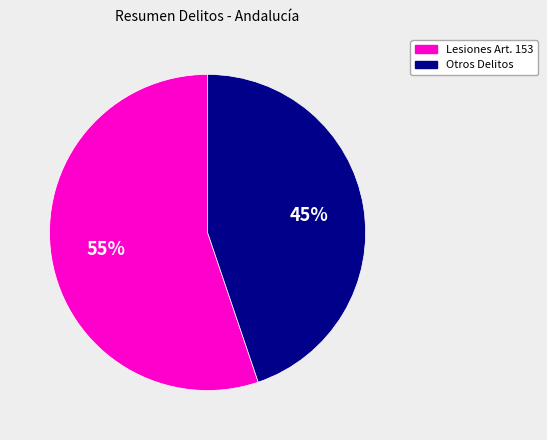

To the nearest percent, what is the difference between the largest and smallest slice percentages?

10%